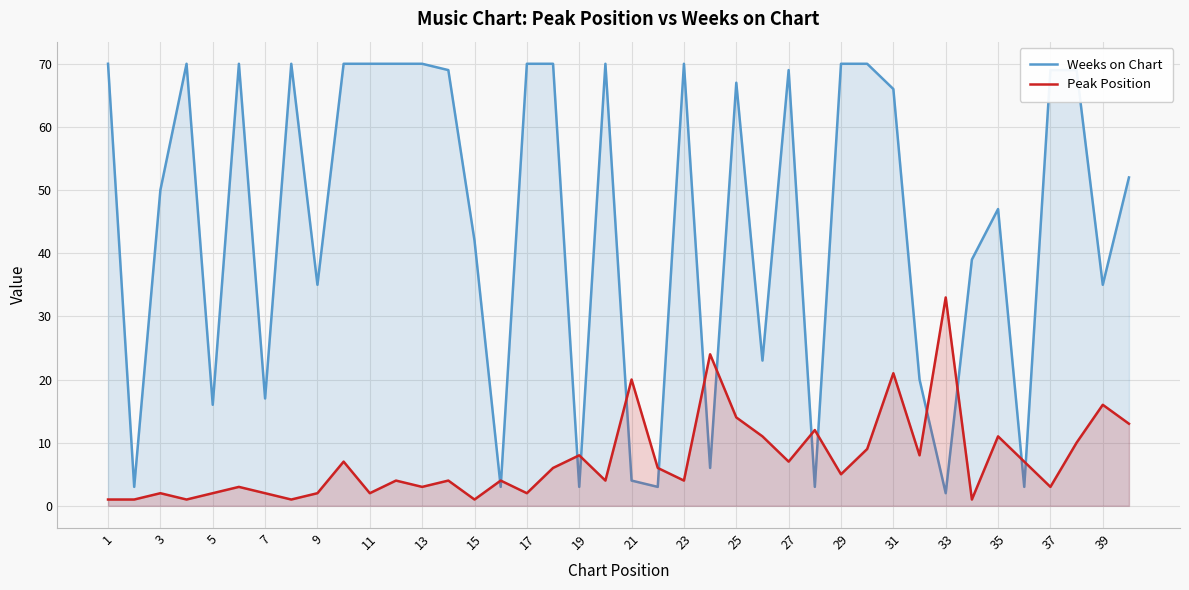

What is the difference between the maximum and minimum values in the Weeks on Chart series?

68